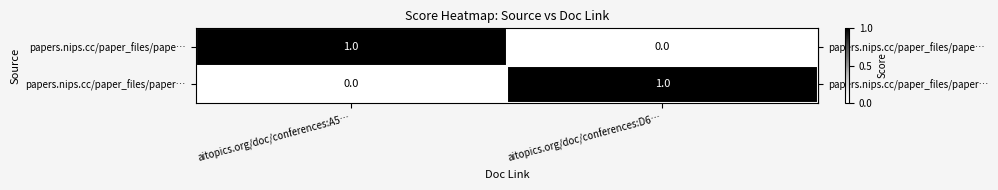

Reading right to left, what are all the values shown in this chart?

papers.nips.cc/paper_files/pape…: aitopics.org/doc/conferences:D6…=0	aitopics.org/doc/conferences:A5…=1
papers.nips.cc/paper_files/paper…: aitopics.org/doc/conferences:D6…=1	aitopics.org/doc/conferences:A5…=0